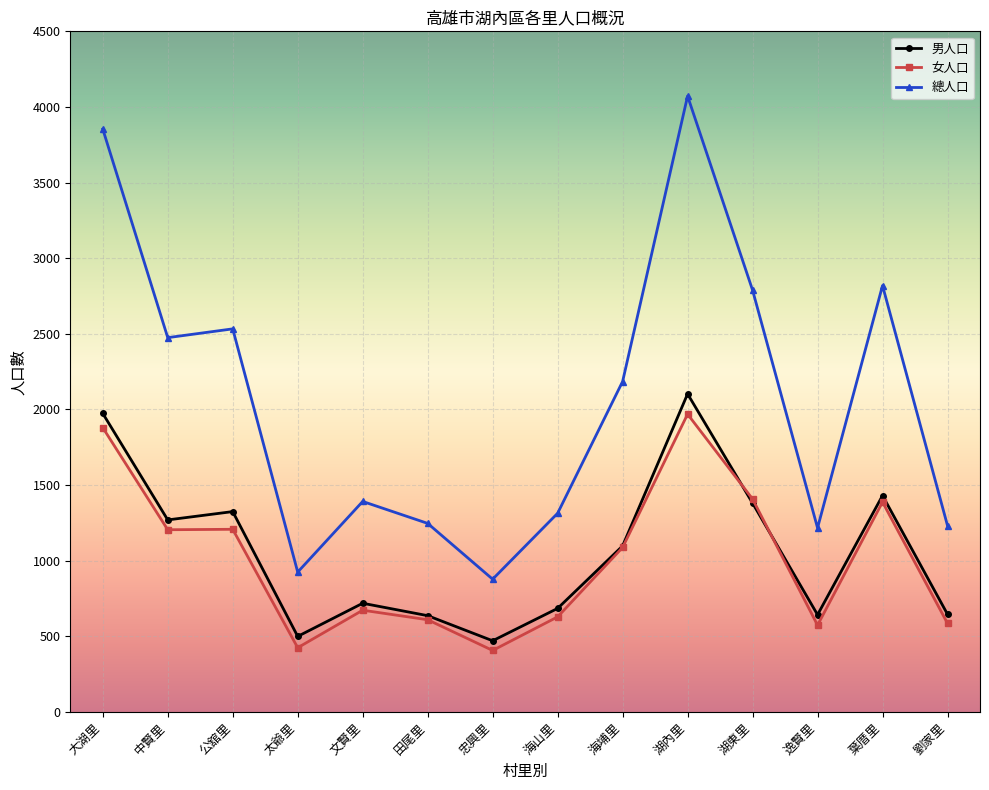

True or false: 男人口 has a value of 465 at 海埔里.

False